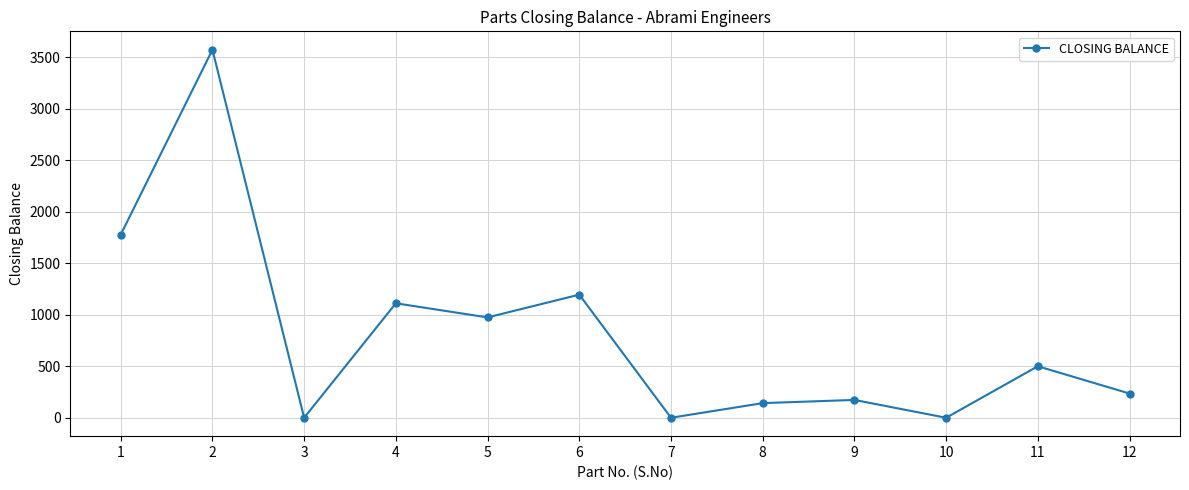

True or false: the data has more than 0 interior local peaks.

True